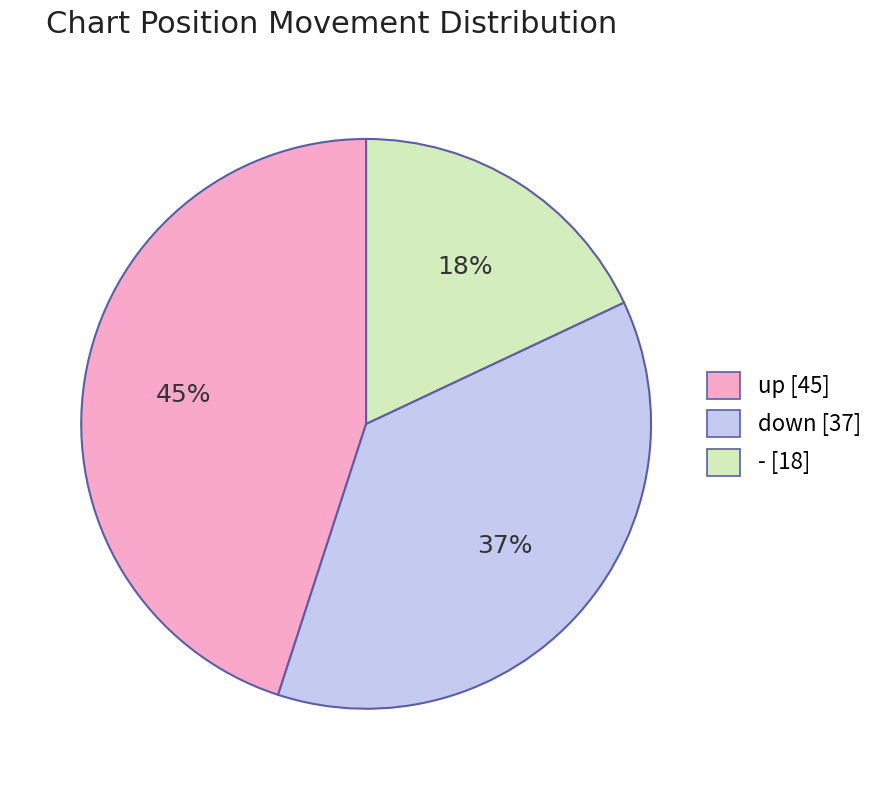

Do down and up together represent more than half of the pie?

Yes